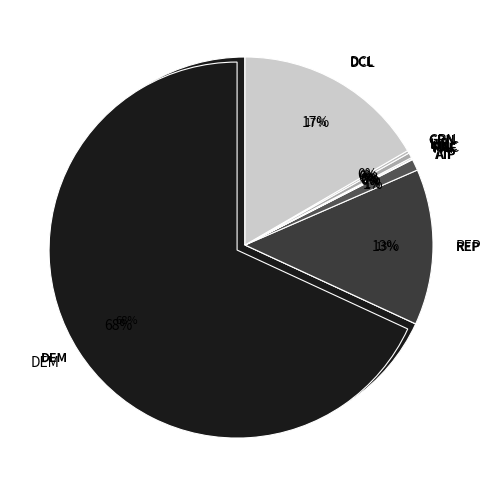

To the nearest percent, what is the difference between the ref and rep slice percentages?

13%